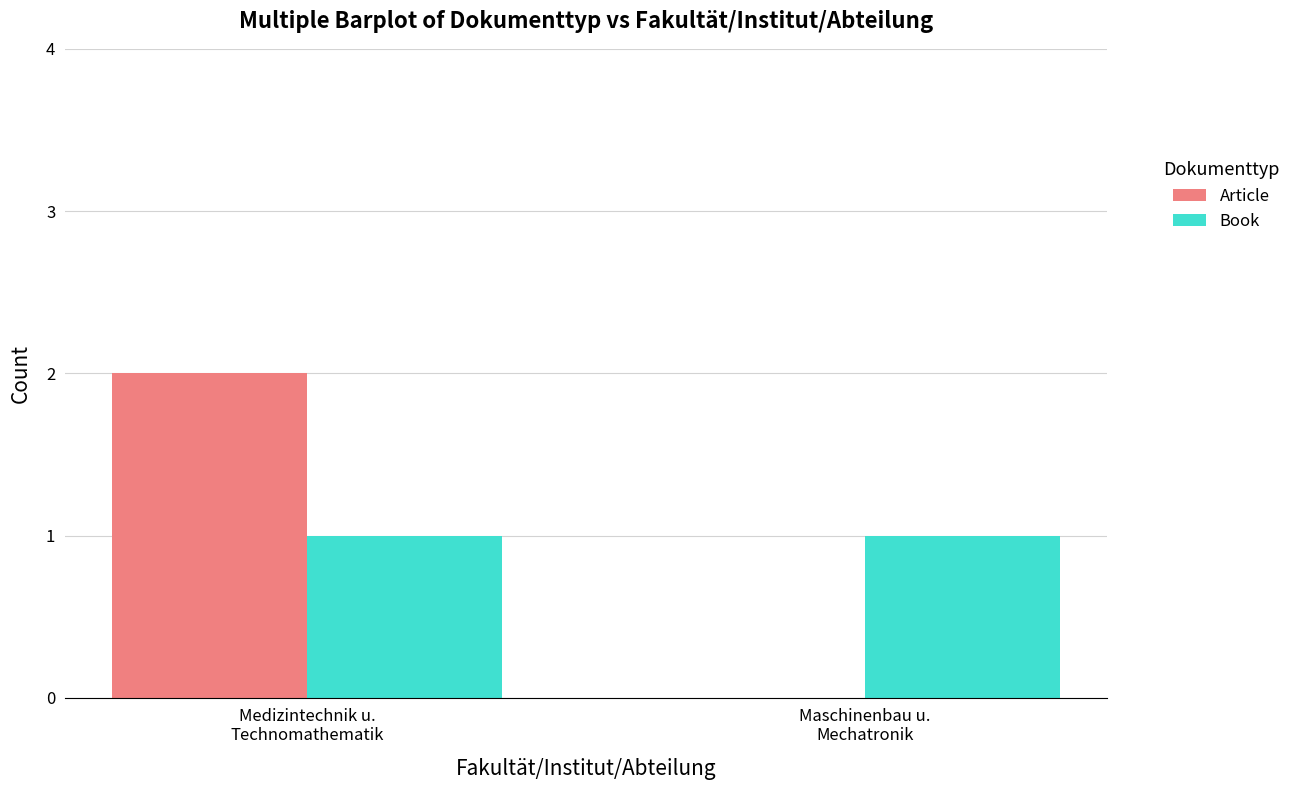

How many groups of bars are there?

2